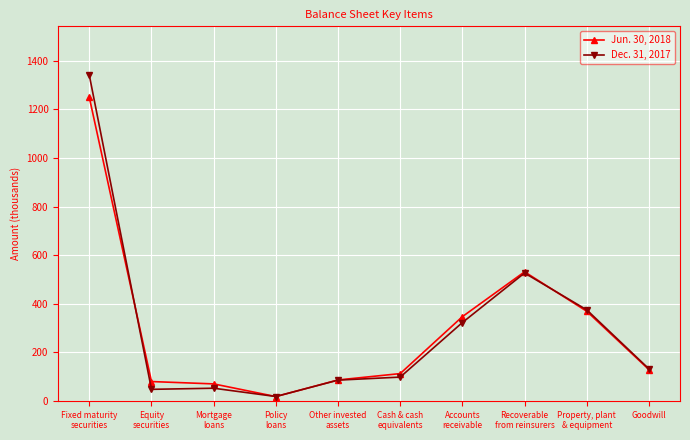

Rank the series at Other invested
assets from lowest to highest value.

Dec. 31, 2017, Jun. 30, 2018